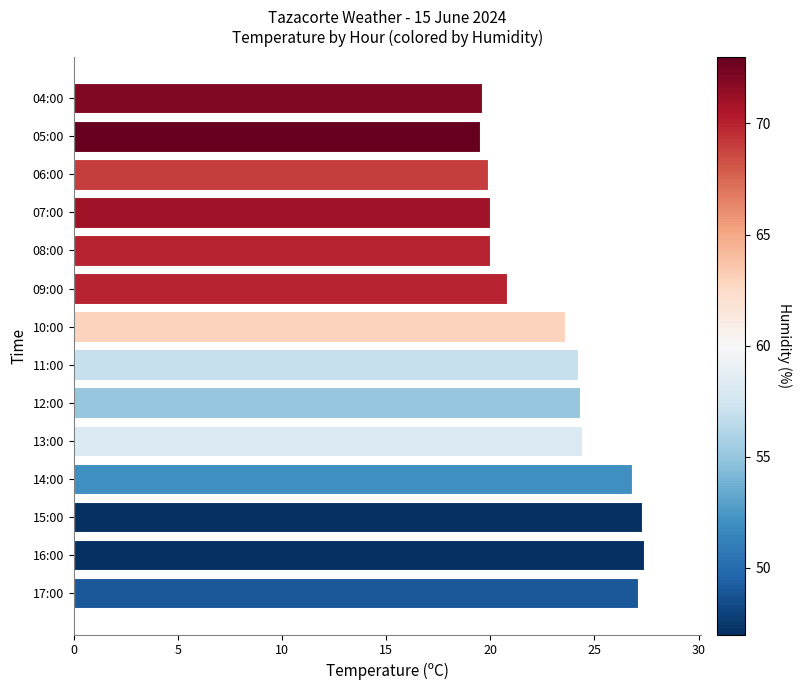

What is the sum of the values at 09:00 and 12:00?

45.1